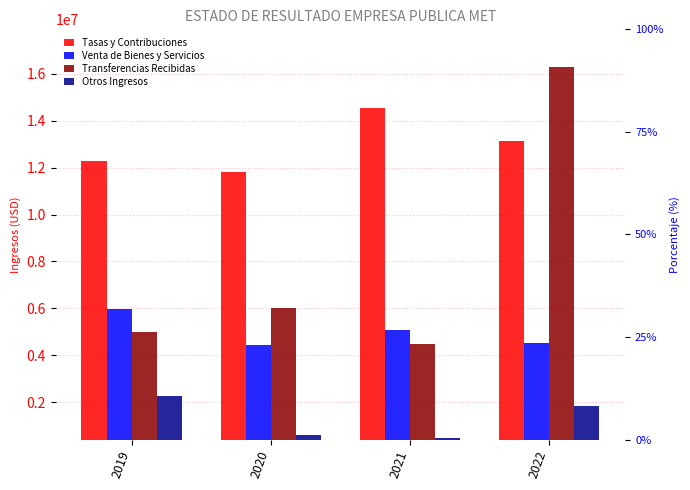

Reading right to left, what are all the values shown in this chart?

Tasas y Contribuciones: 2022=13125599.3	2021=14546144.7	2020=11820000.0	2019=12270392.2
Venta de Bienes y Servicios: 2022=4517169.5	2021=5091935.6	2020=4447974.1	2019=5973864.7
Transferencias Recibidas: 2022=16275000.0	2021=4500000.0	2020=6000000.0	2019=4993000.0
Otros Ingresos: 2022=1825857.0	2021=448749.8	2020=594104.2	2019=2259506.0